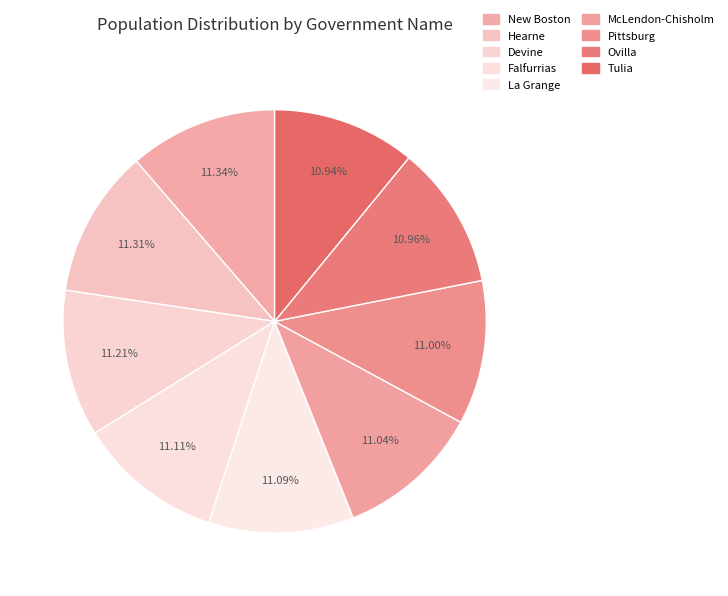

What is the total percentage of Pittsburg and Devine?

22.2%